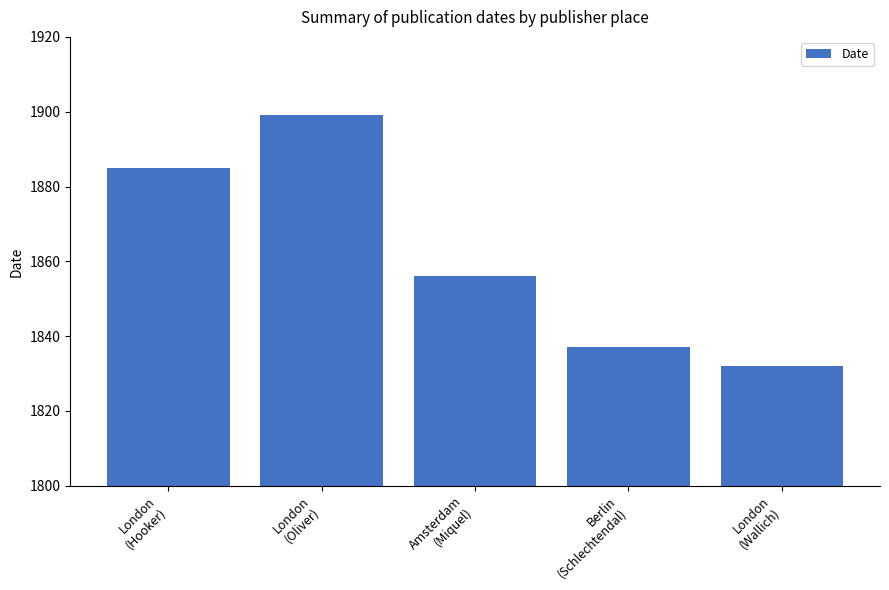

Where does the data first go above 1856?

London
(Hooker)